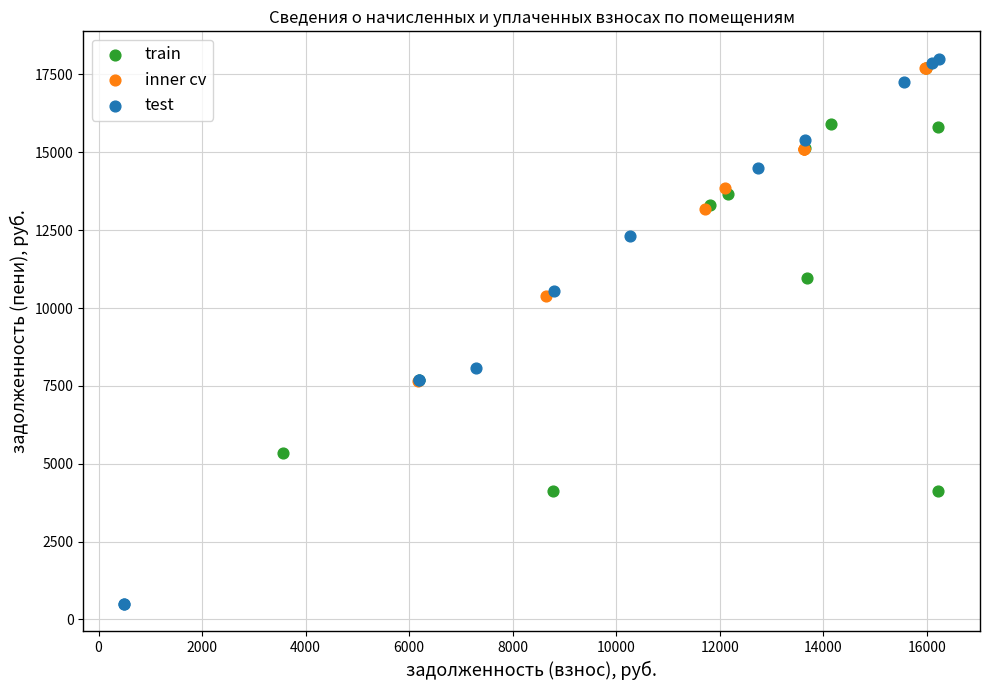

What are all the series names shown in the legend?

train, inner cv, test